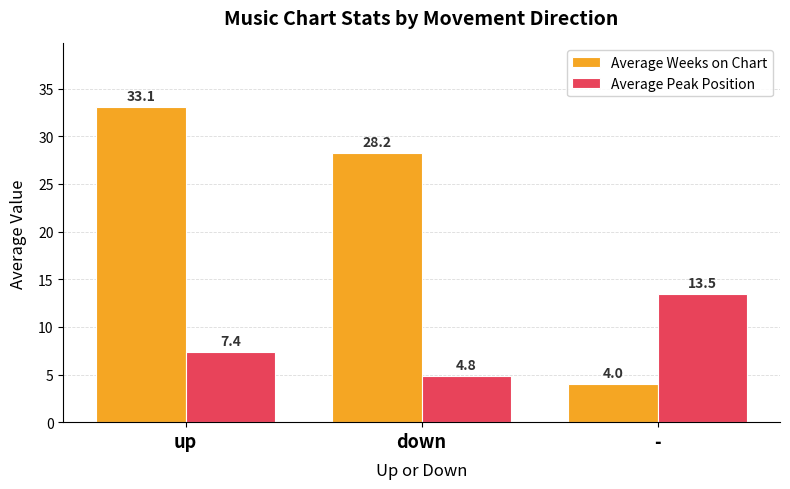

True or false: Average Weeks on Chart has a value of 46.4 at down.

False